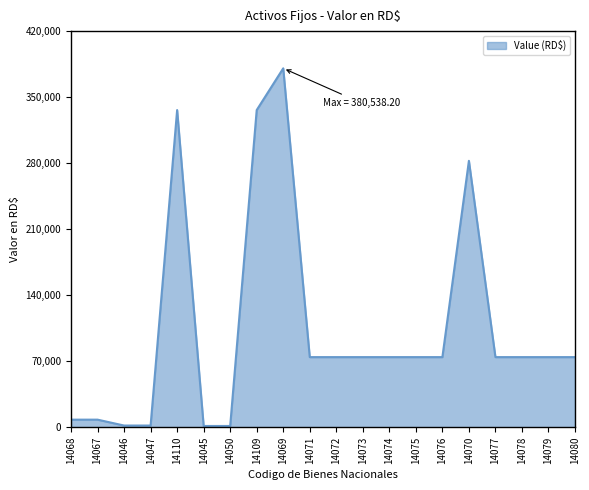

True or false: the data shows 122160.2 at 14080.

False